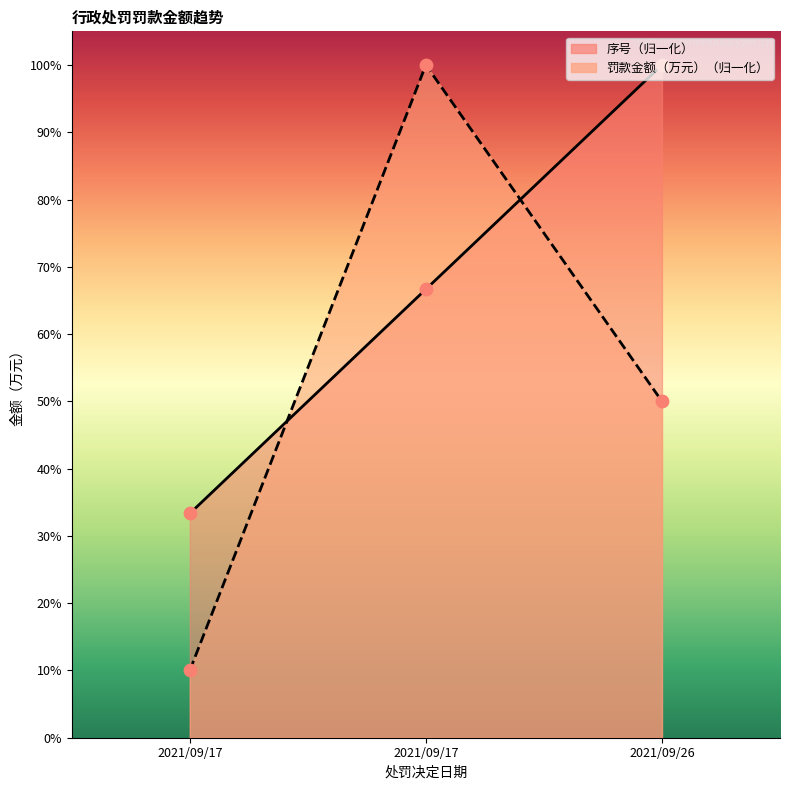

At which category is the sum across all series the highest?

2021/09/17